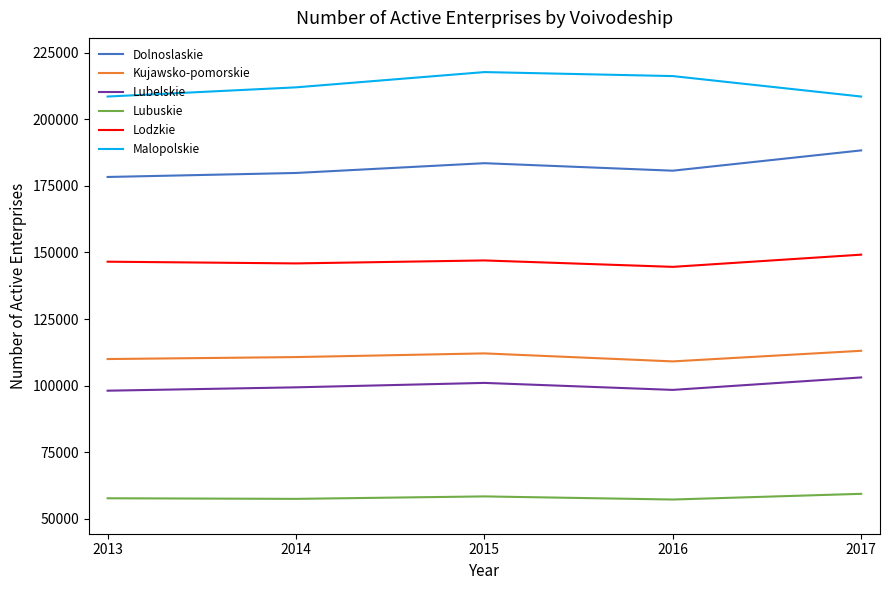

What is the greatest value displayed?

217752